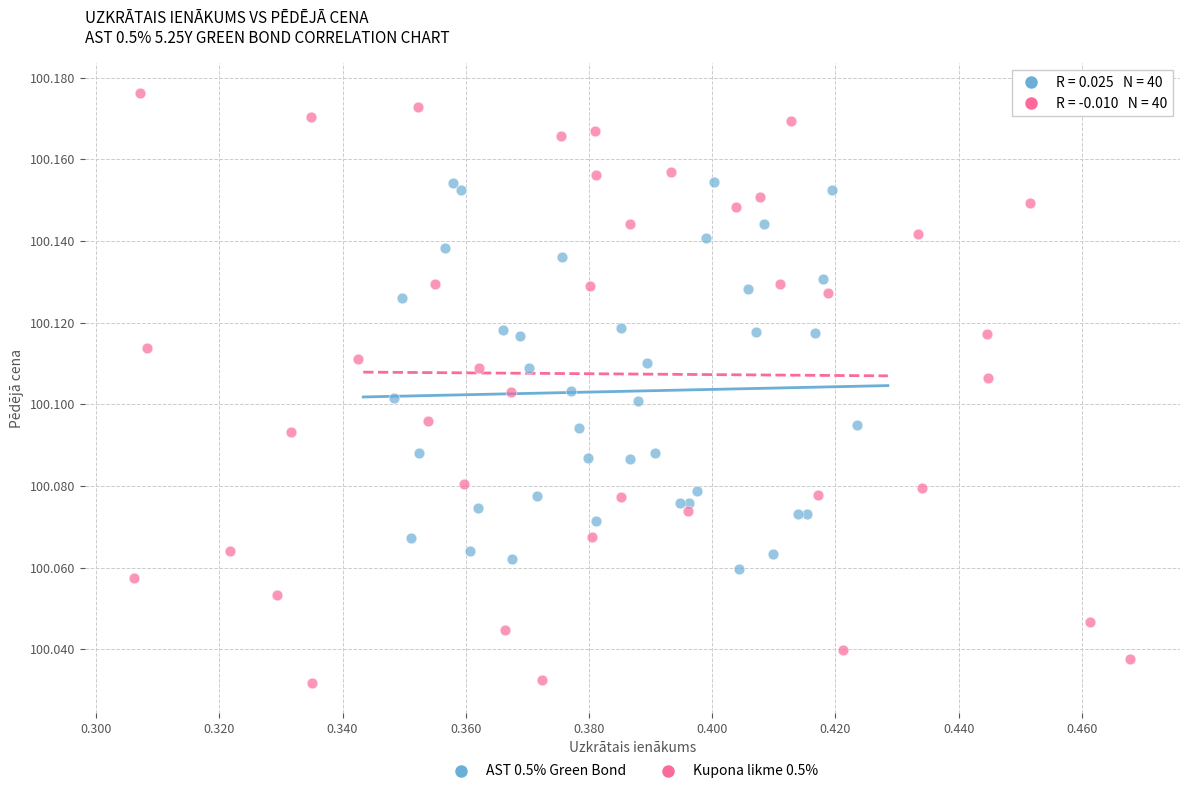

Which series reaches the maximum Y coordinate?

Kupona likme 0.5%